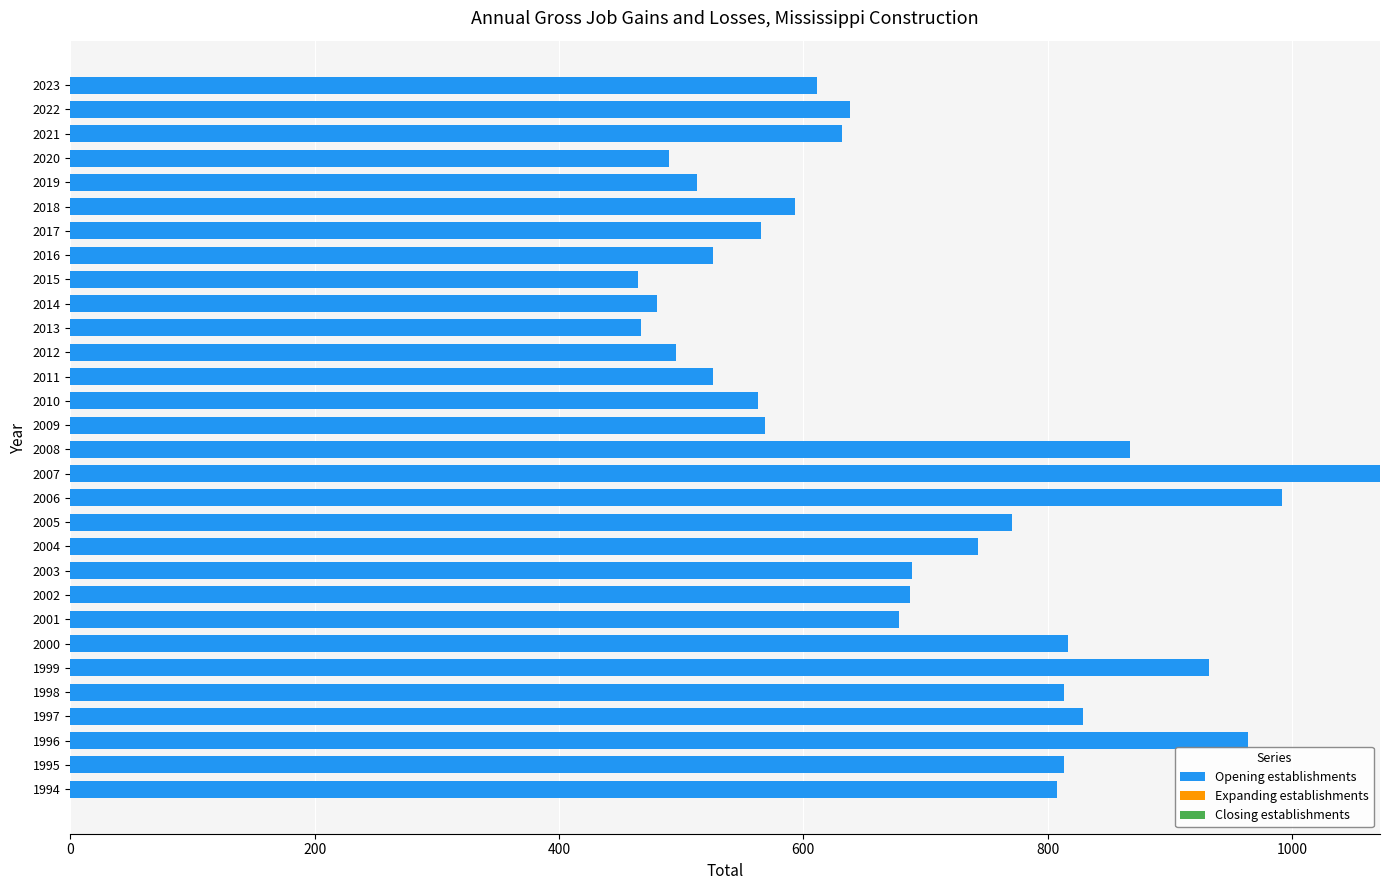

Is it true that the value at 2015 is 172?

False